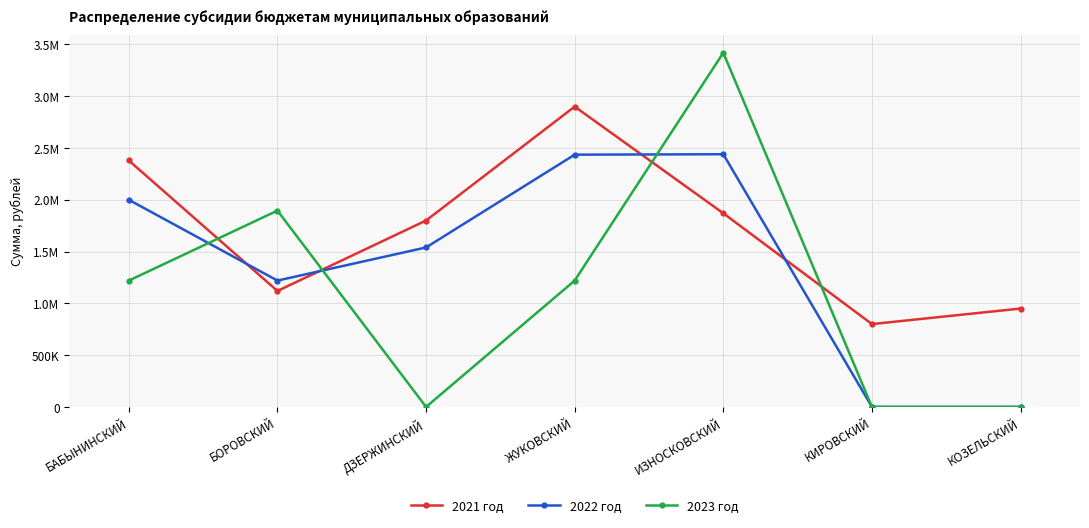

Is this an area chart (filled region under the line)?

No